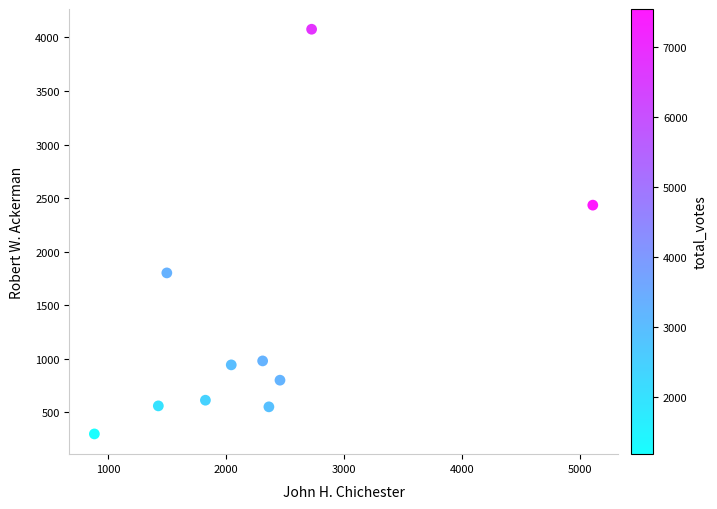

What Y value in the scatter plot is closest to 2187?

2434